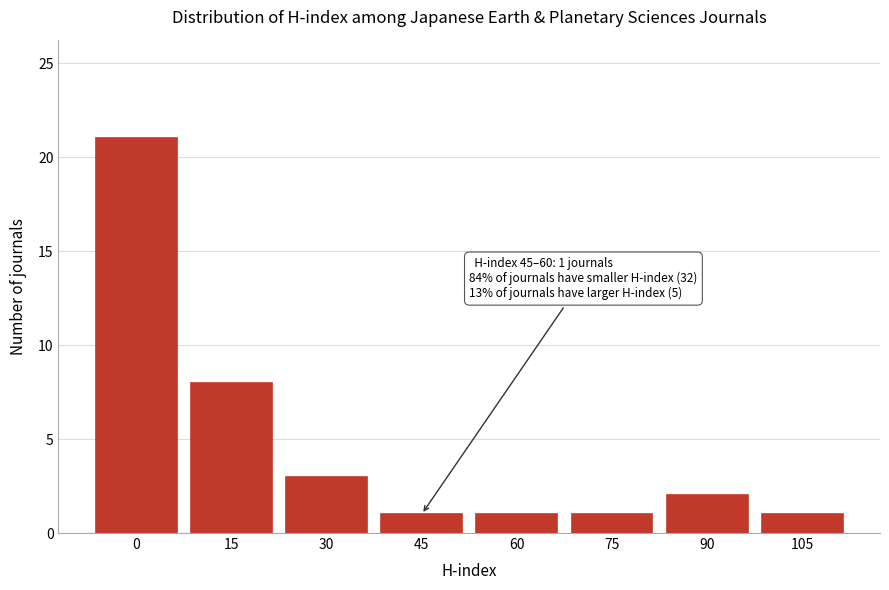

Reading left to right, list all the values displayed in this chart.

0=21	15=8	30=3	45=1	60=1	75=1	90=2	105=1